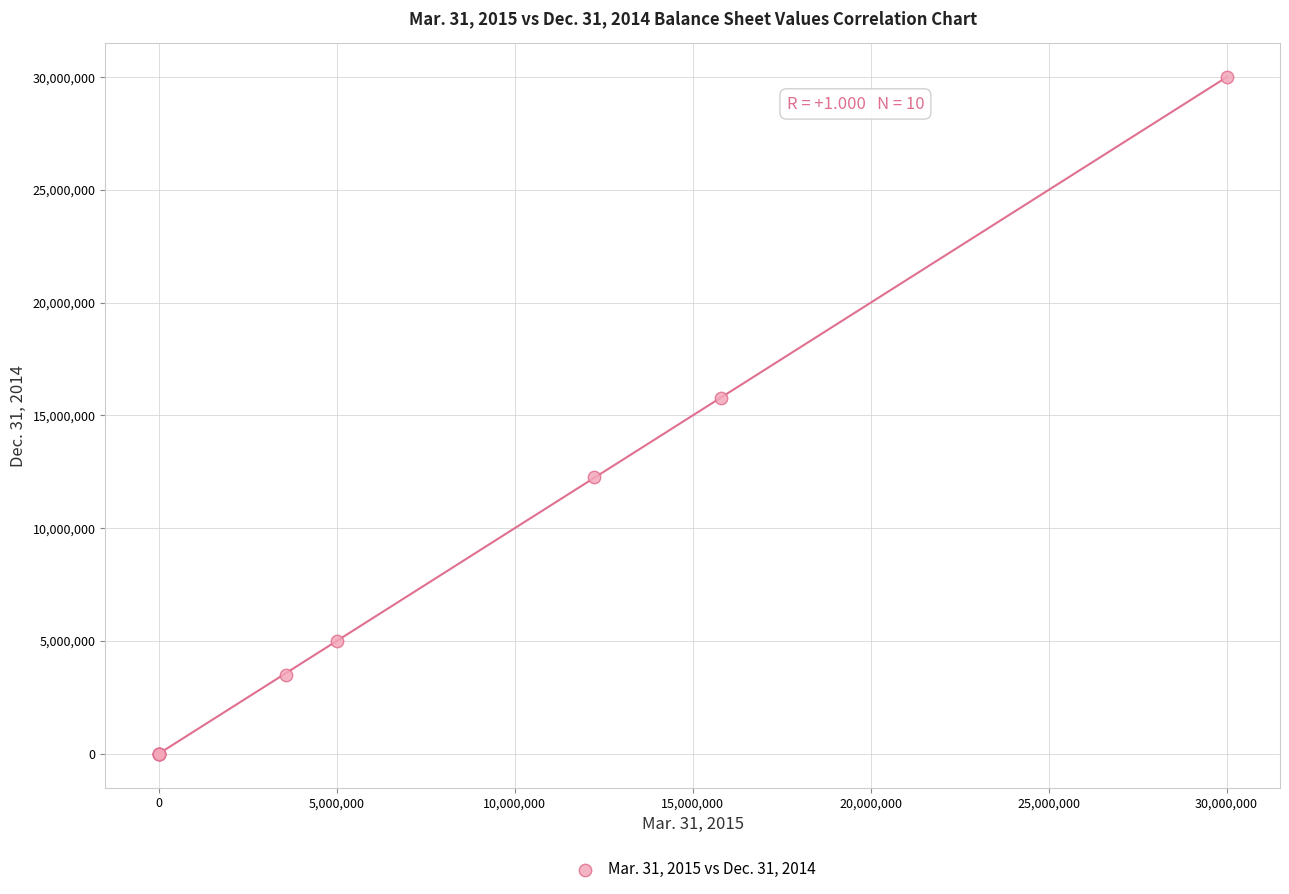

What Y value in the scatter plot is closest to 15000000?

15758714.0